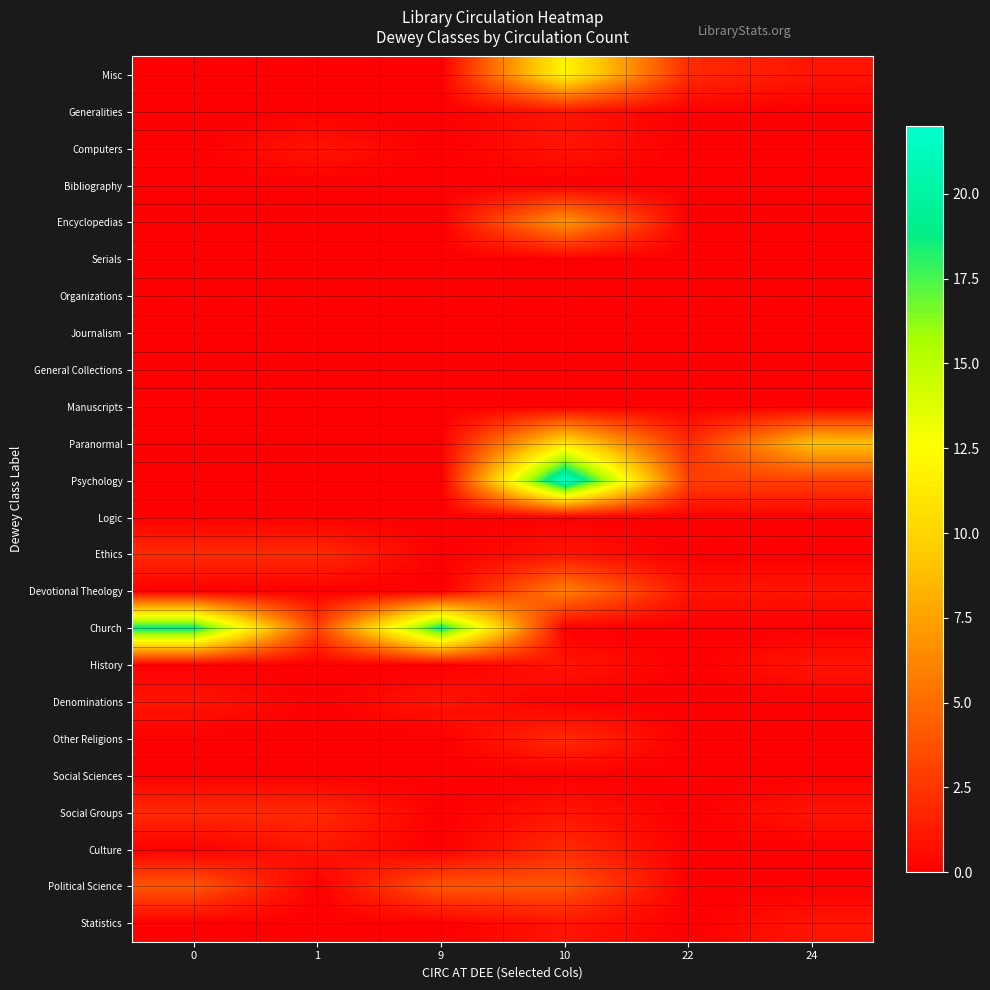

What is the total value across all series at 0?

28